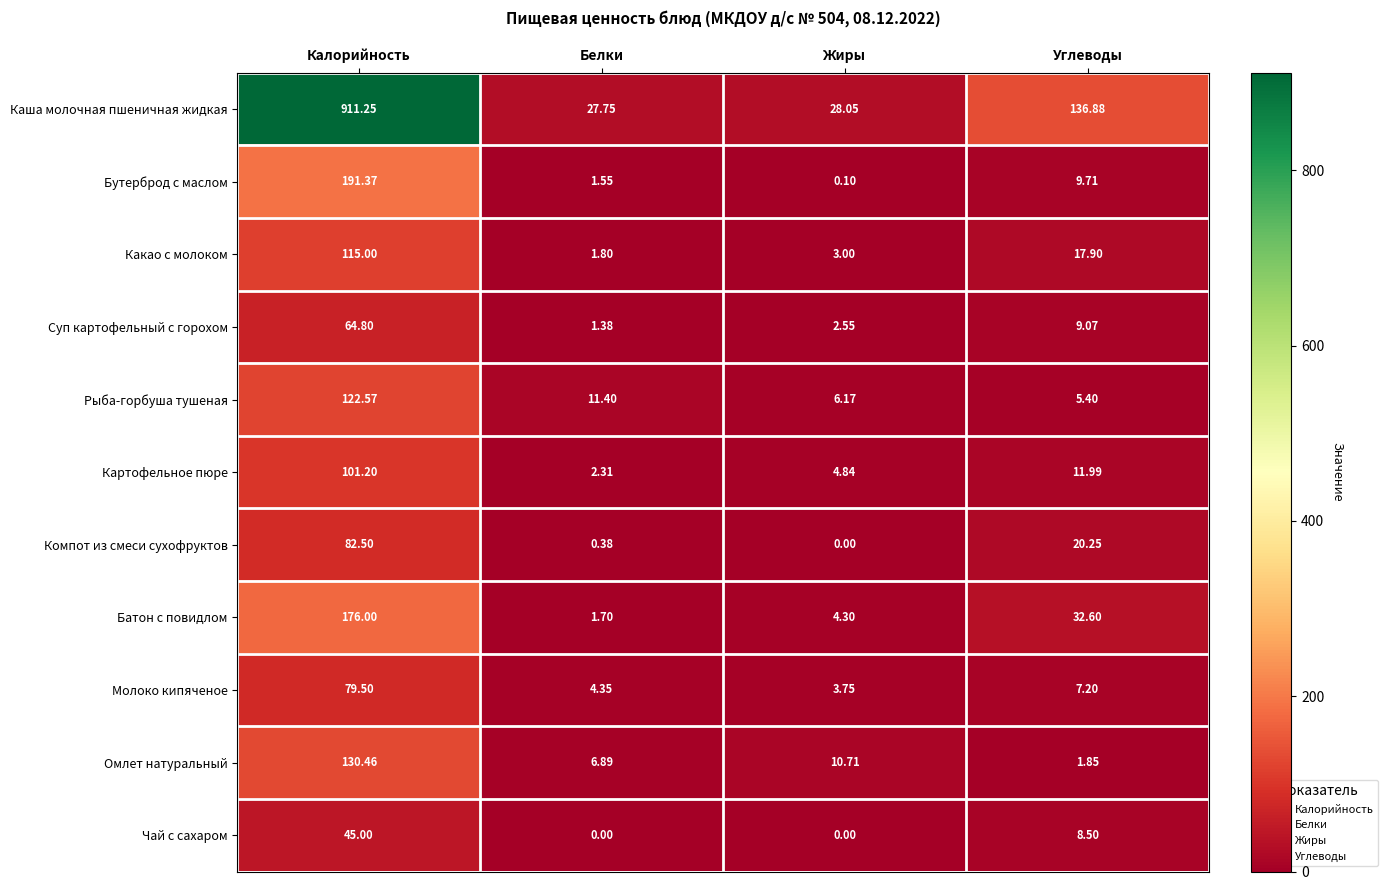

Rank the series by their maximum value, from highest to lowest.

Каша молочная пшеничная жидкая, Бутерброд с маслом, Батон с повидлом, Омлет натуральный, Рыба-горбуша тушеная, Какао с молоком, Картофельное пюре, Компот из смеси сухофруктов, Молоко кипяченое, Суп картофельный с горохом, Чай с сахаром